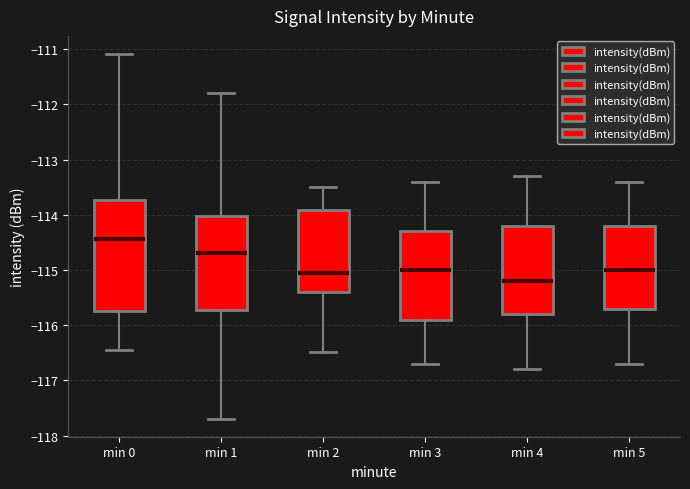

Where does the median line of the box for min 2 sit on the y-axis? The values are not printed on the chart, so give them approximately, as read against the axis.

-115.0